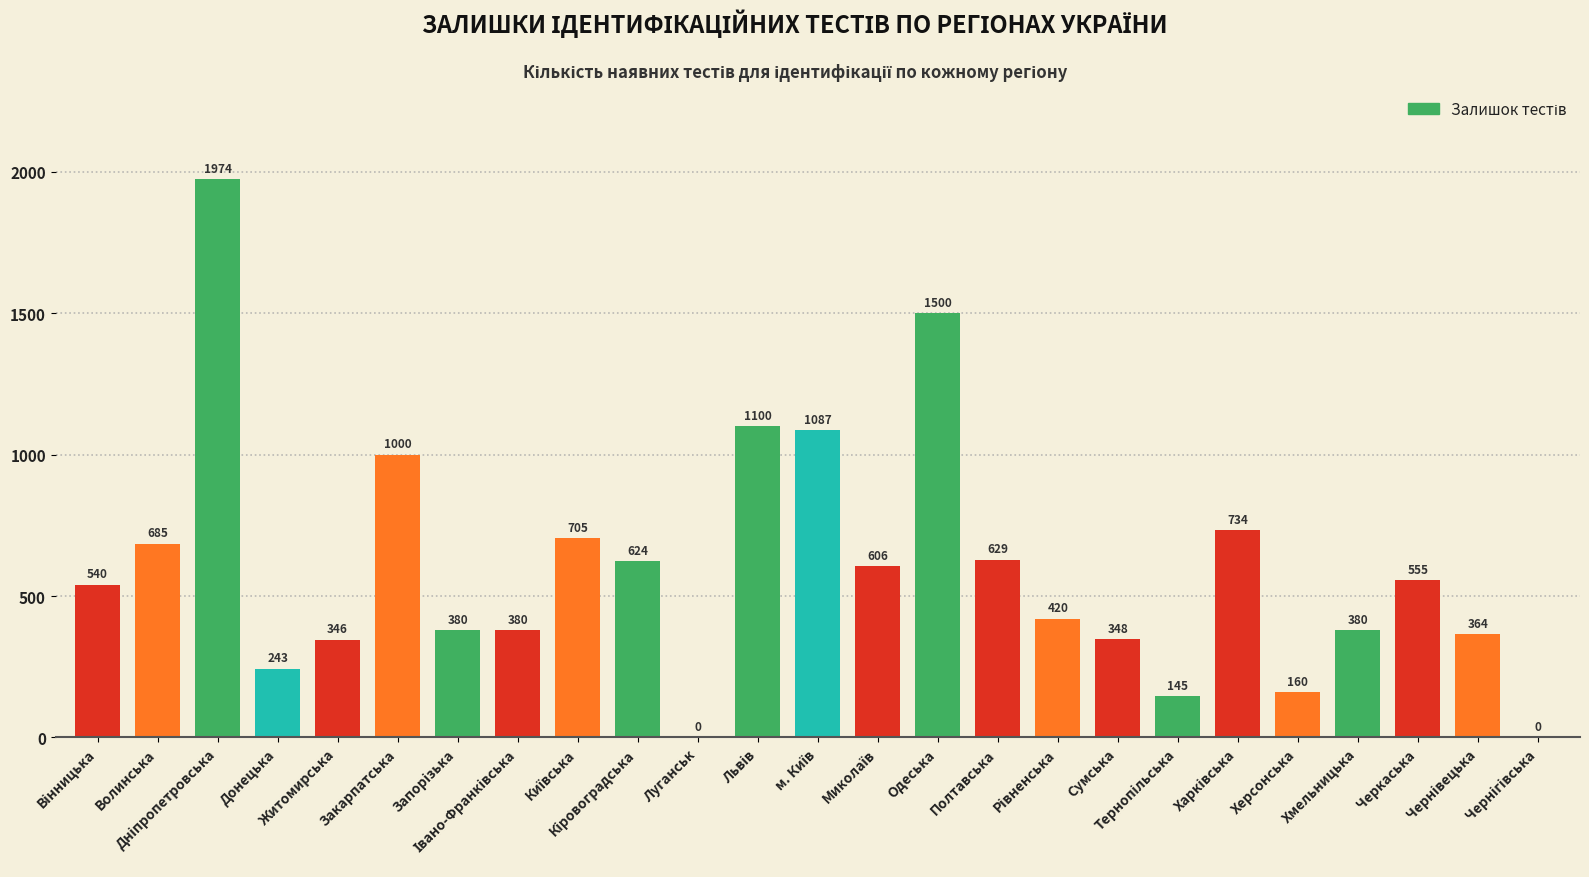

What is the sum of all values?

14905